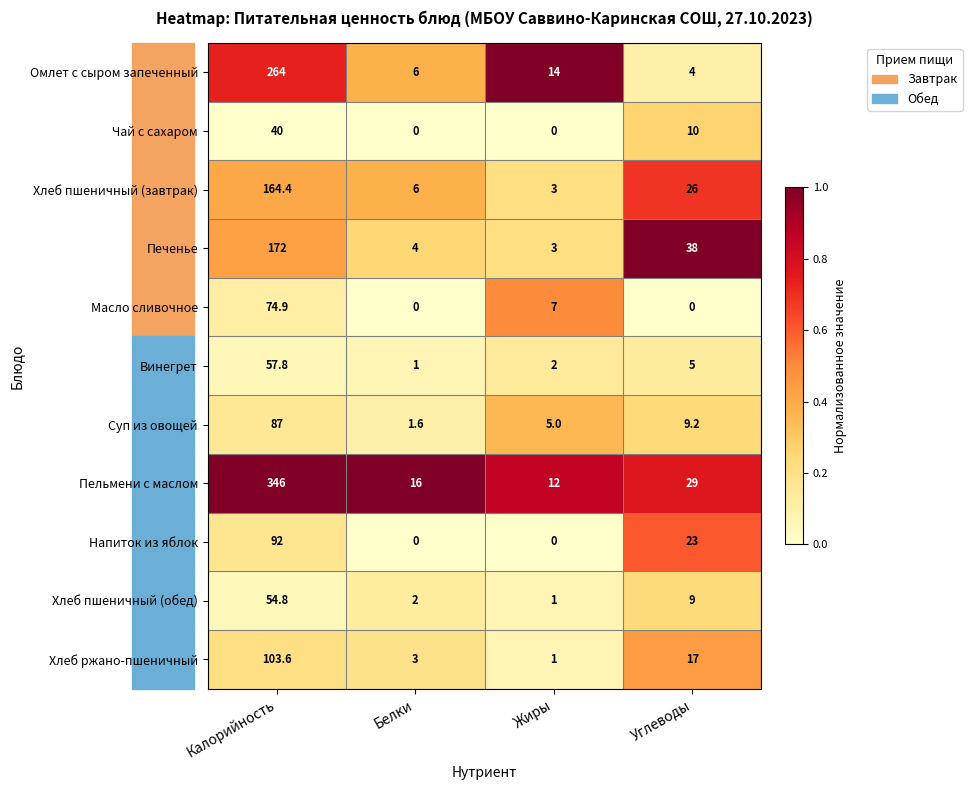

What is the maximum value for Хлеб пшеничный (завтрак)?

164.4